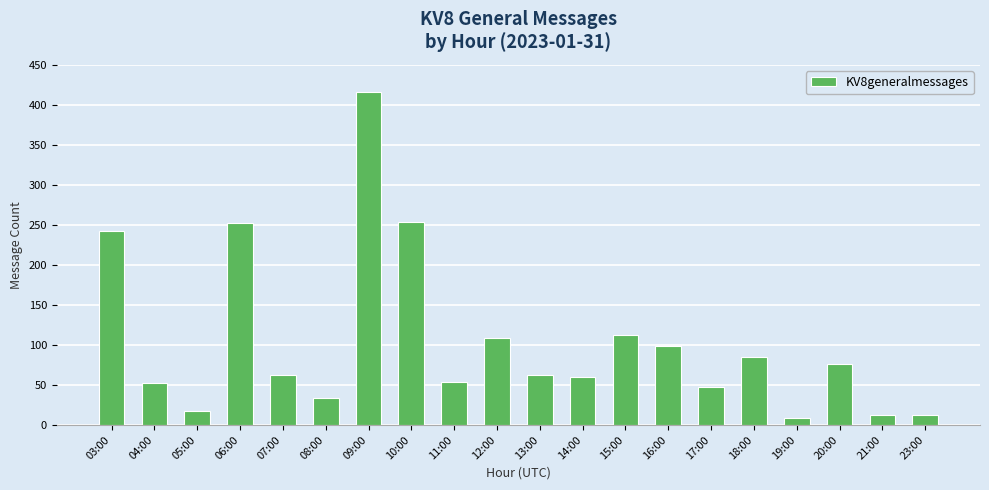

What is the minimum value shown in the chart?

9